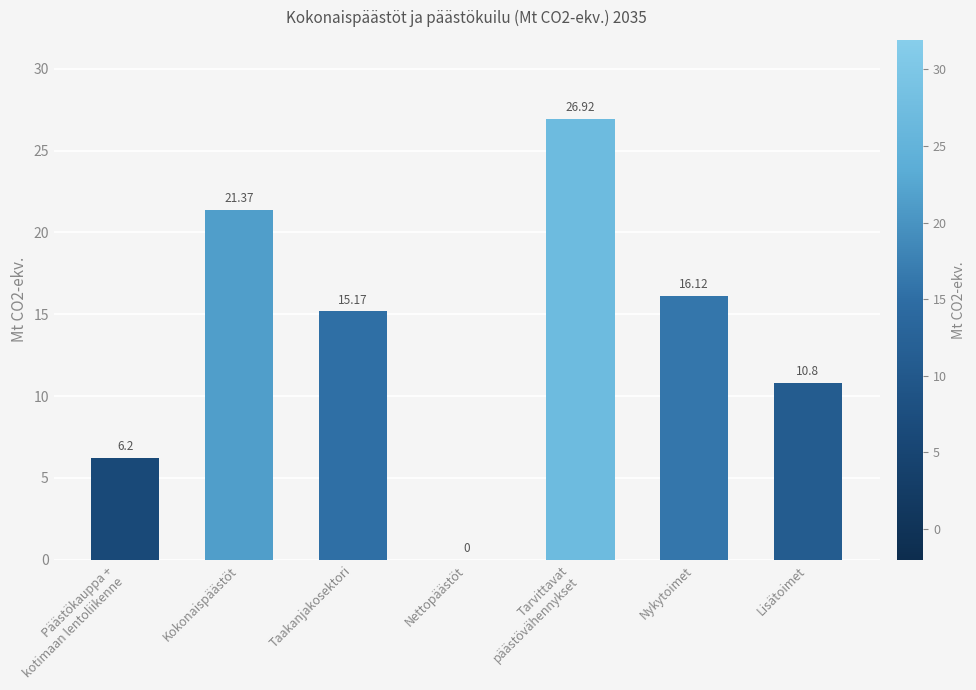

Reading left to right, transcribe all the data shown in this chart.

Päästökauppa +
kotimaan lentoliikenne=6.2	Kokonaispäästöt=21.4	Taakanjakosektori=15.2	Nettopäästöt=0.0	Tarvittavat
päästövähennykset=26.9	Nykytoimet=16.1	Lisätoimet=10.8